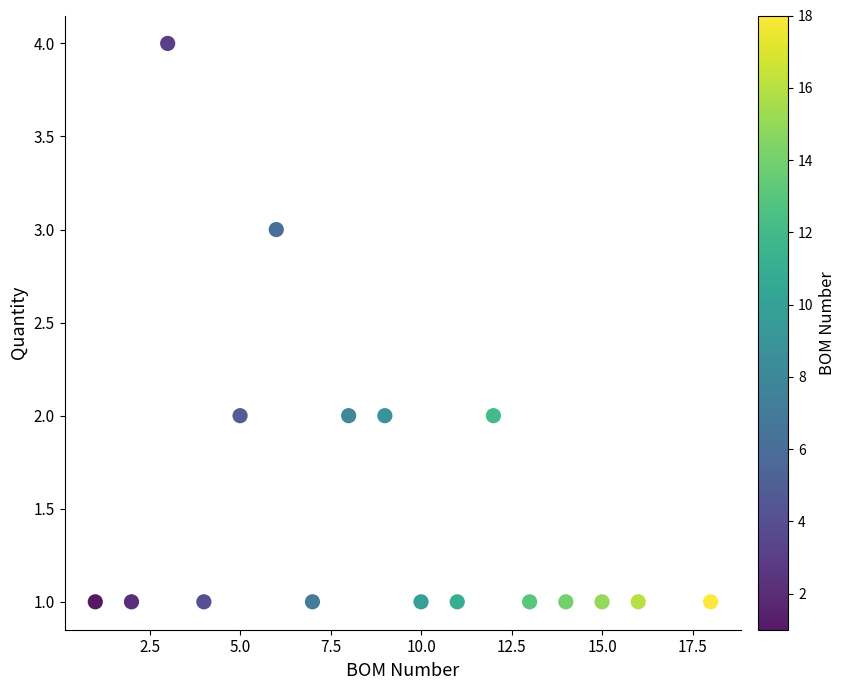

What is the range of Y values (max minus min)?

3